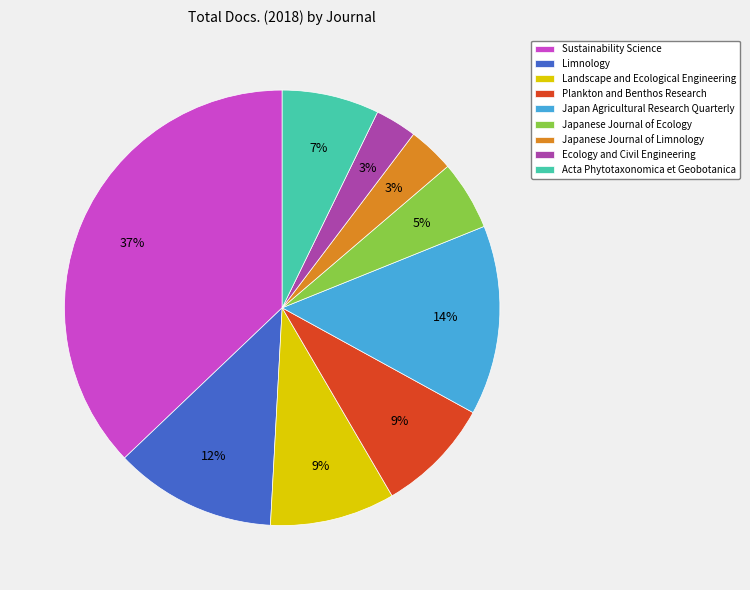

Do Japanese Journal of Limnology and Landscape and Ecological Engineering together represent more than half of the pie?

No